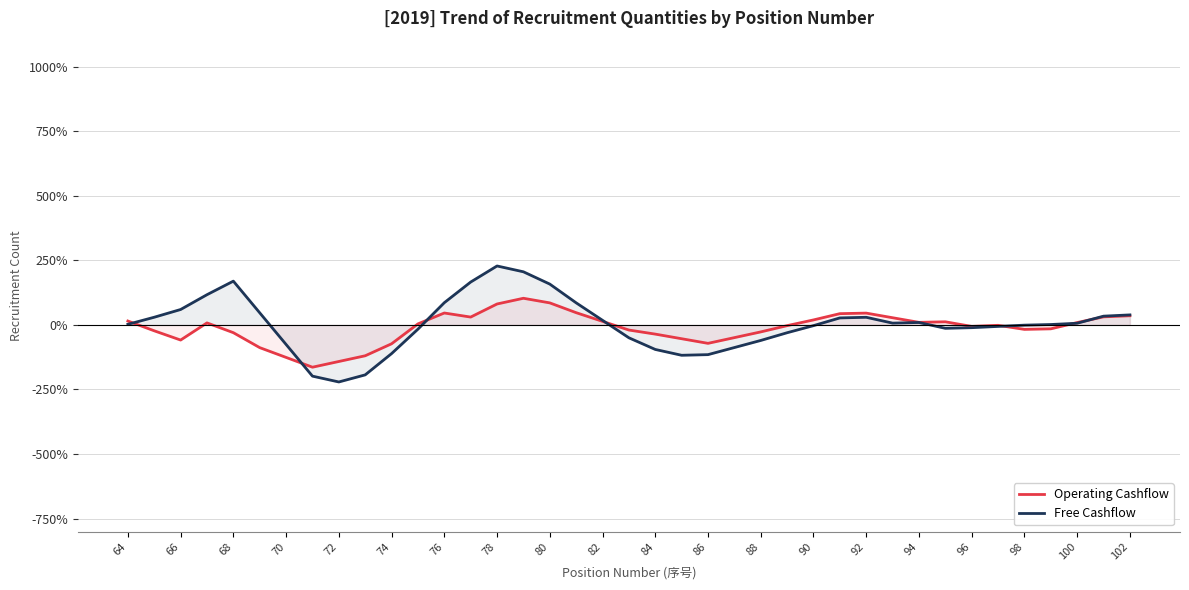

What is the minimum value for Operating Cashflow?

-163.8